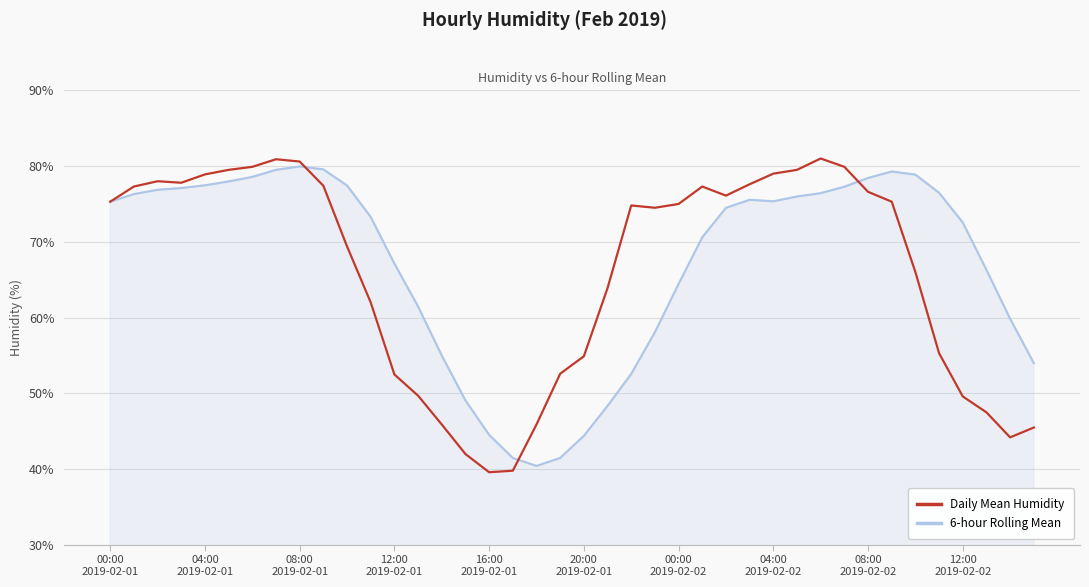

Count the number of data series in this chart.

2